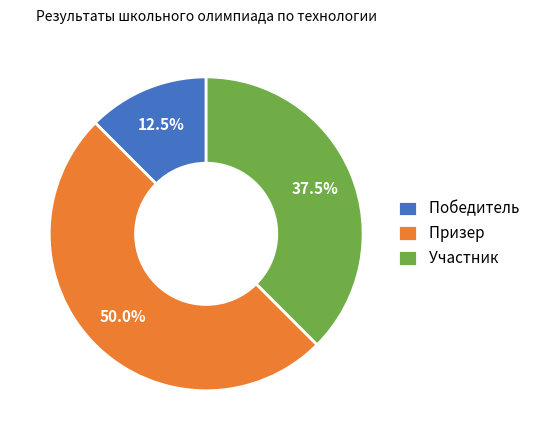

What percentage do Победитель and Участник together represent?

50.0%